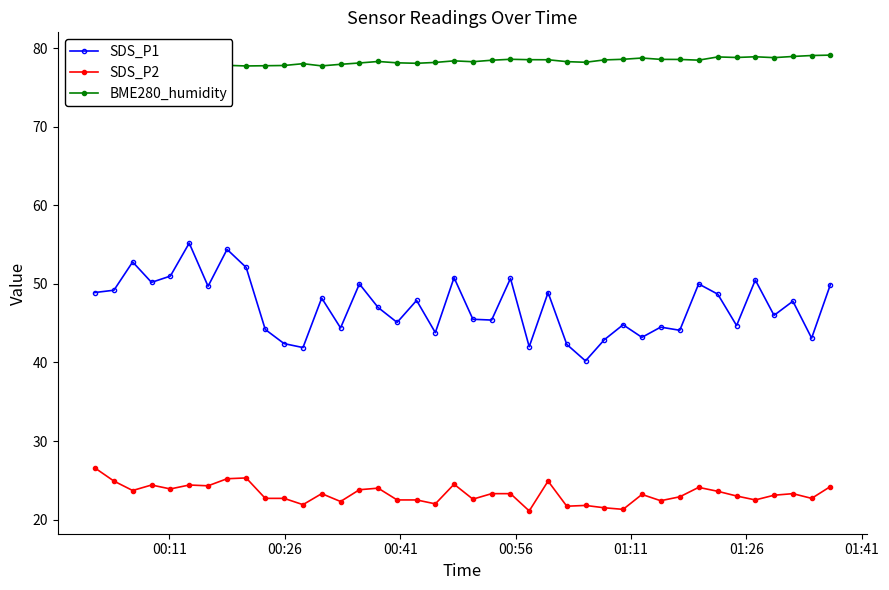

What is the minimum value for SDS_P2?

21.1